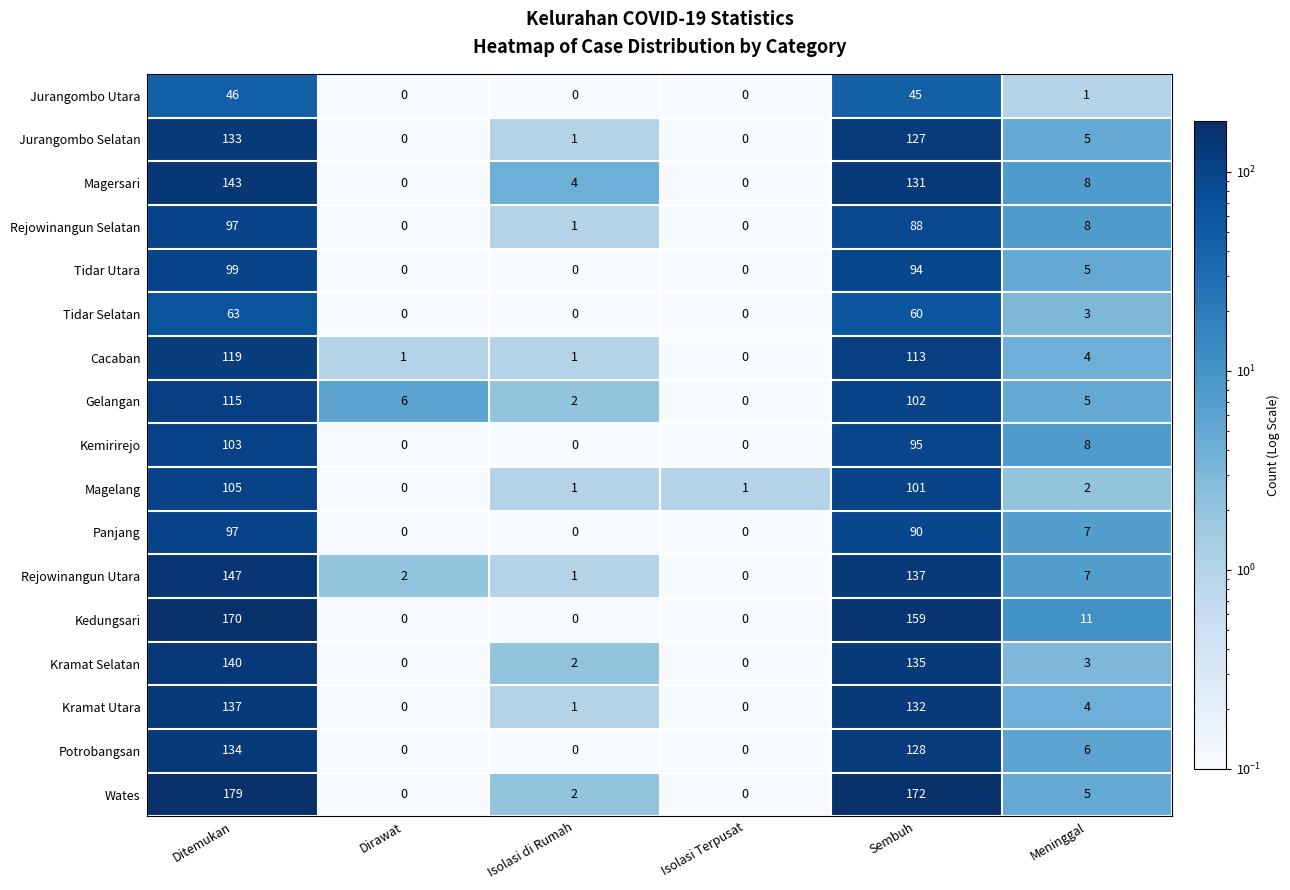

Which category has the highest value in the Magersari series?

Ditemukan